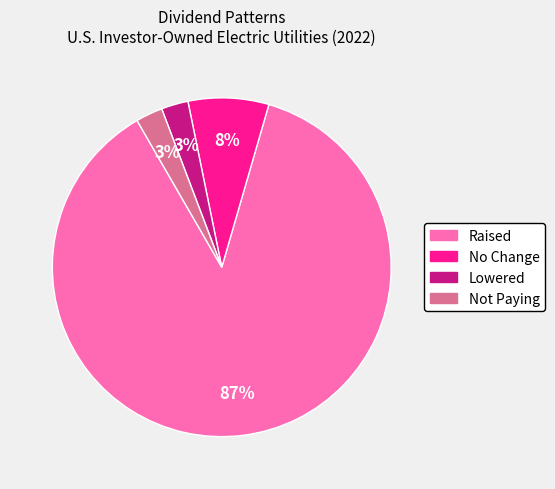

Which category has the biggest portion of the pie?

Raised